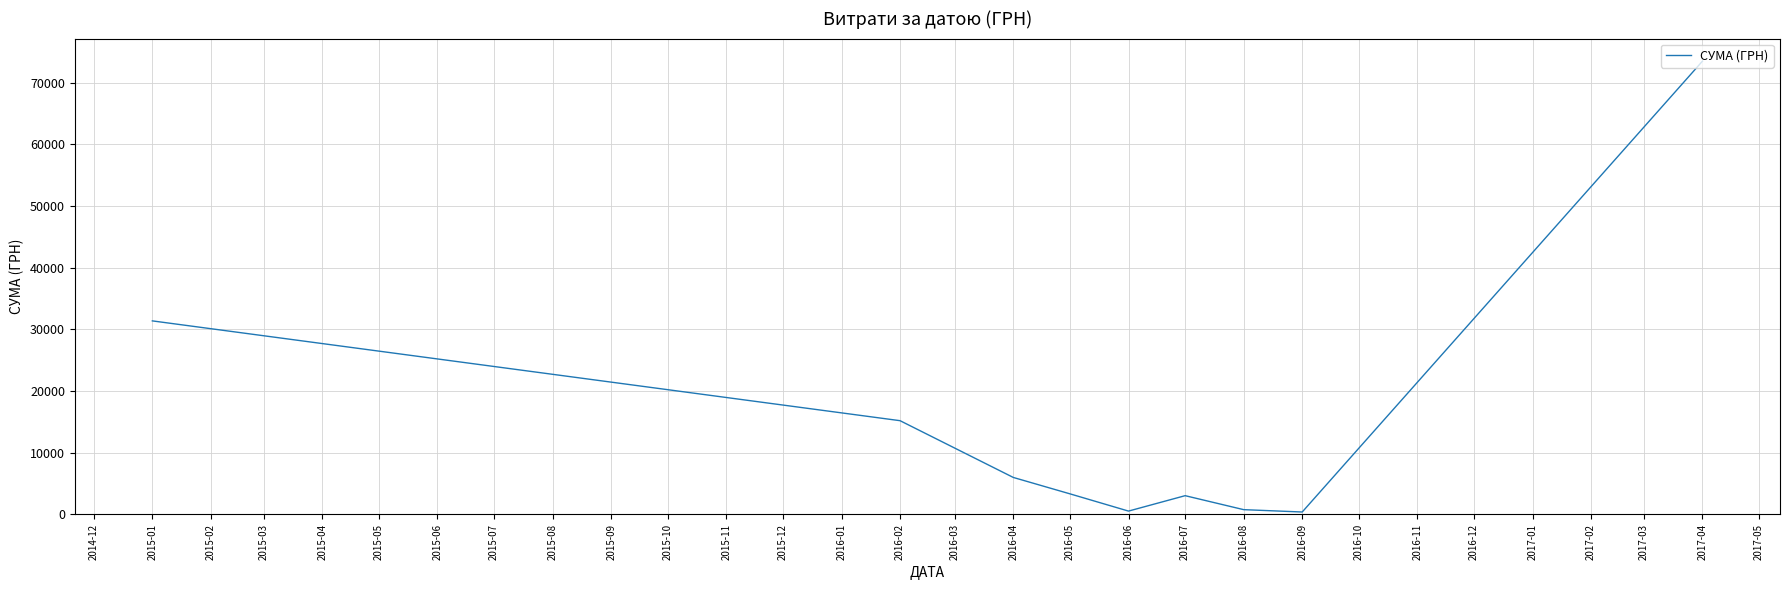

What is the difference between the maximum and minimum values?

73090.0